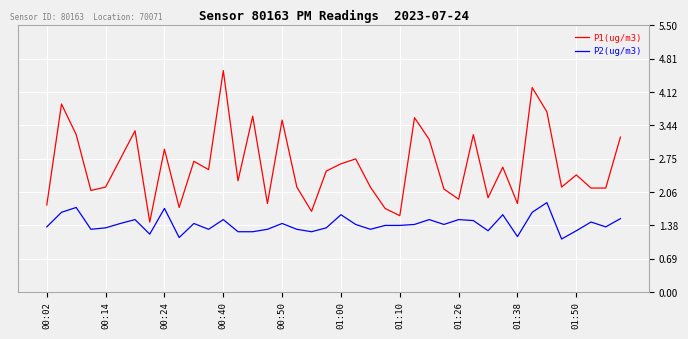

What is the maximum value shown in the chart?

4.6